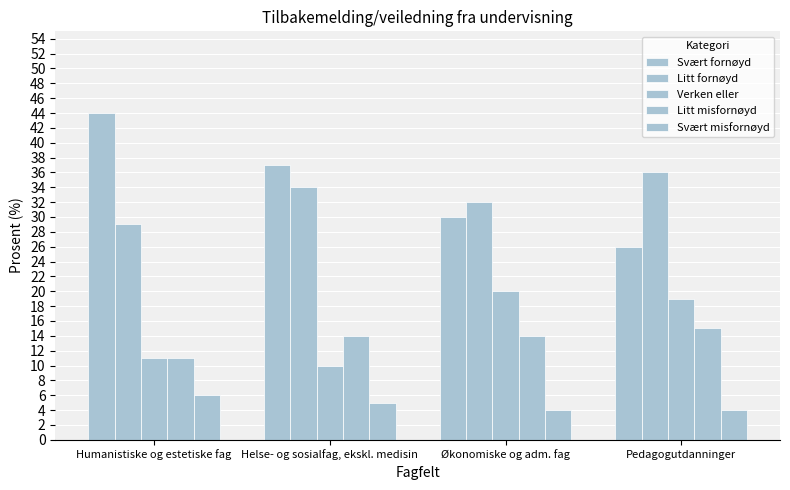

How many bars are there in total?

20